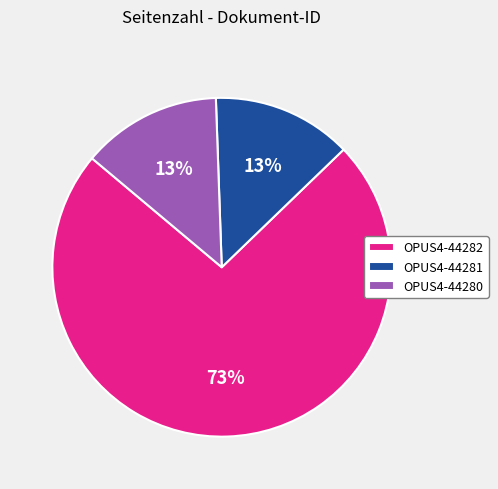

To the nearest percent, what is the average slice percentage?

33%